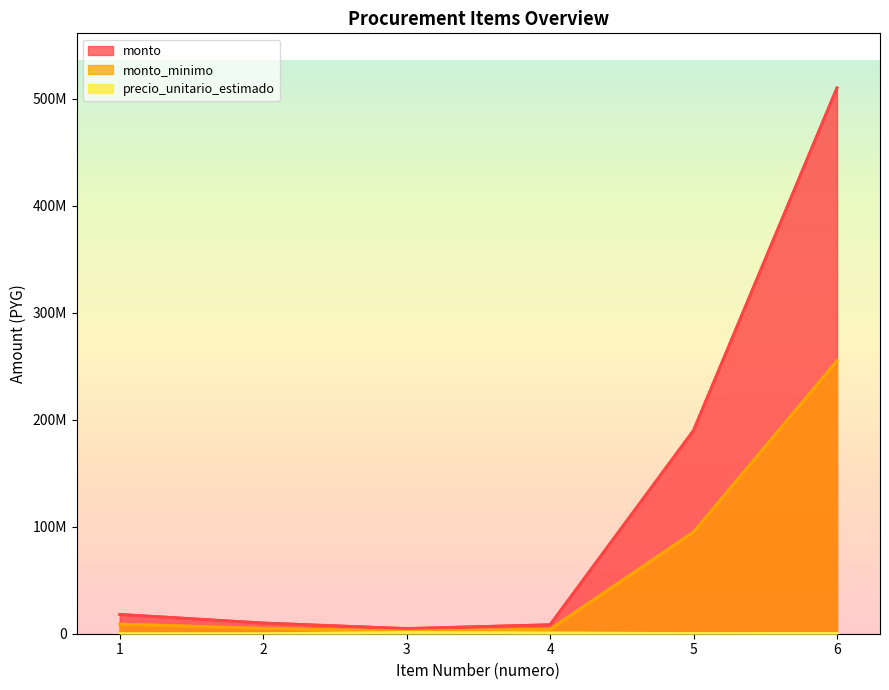

What are all the series names shown in the legend?

precio_unitario_estimado, monto_minimo, monto